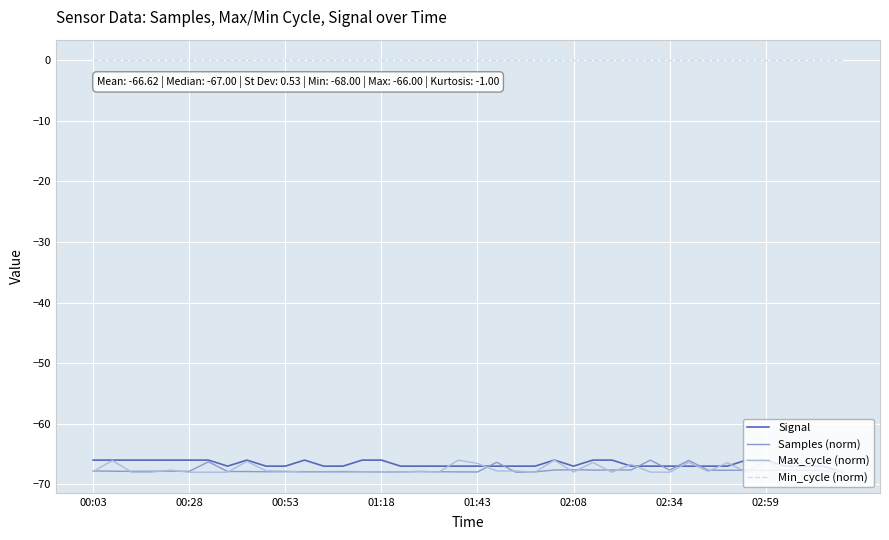

Which series has the largest total across all categories?

Min_cycle (norm)